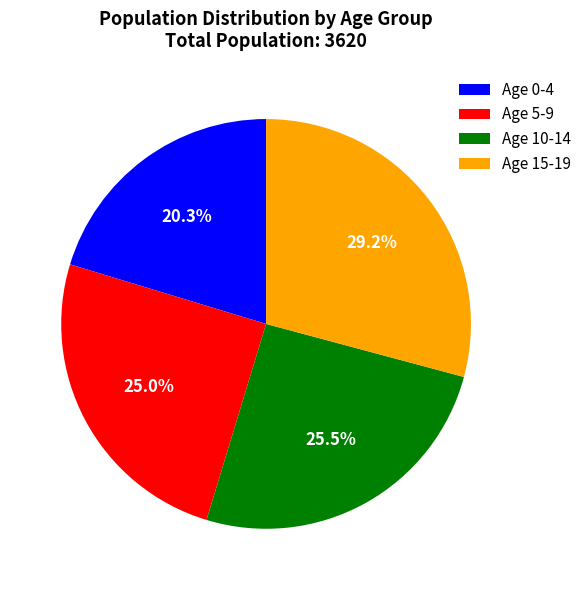

Which slice is the largest?

Age 15-19